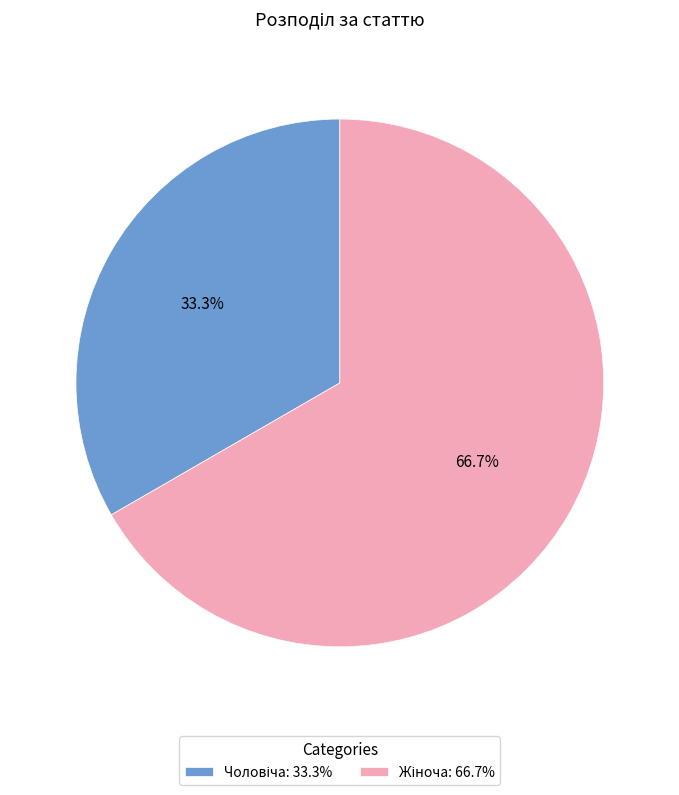

Is there any slice that represents more than half of the pie?

Yes